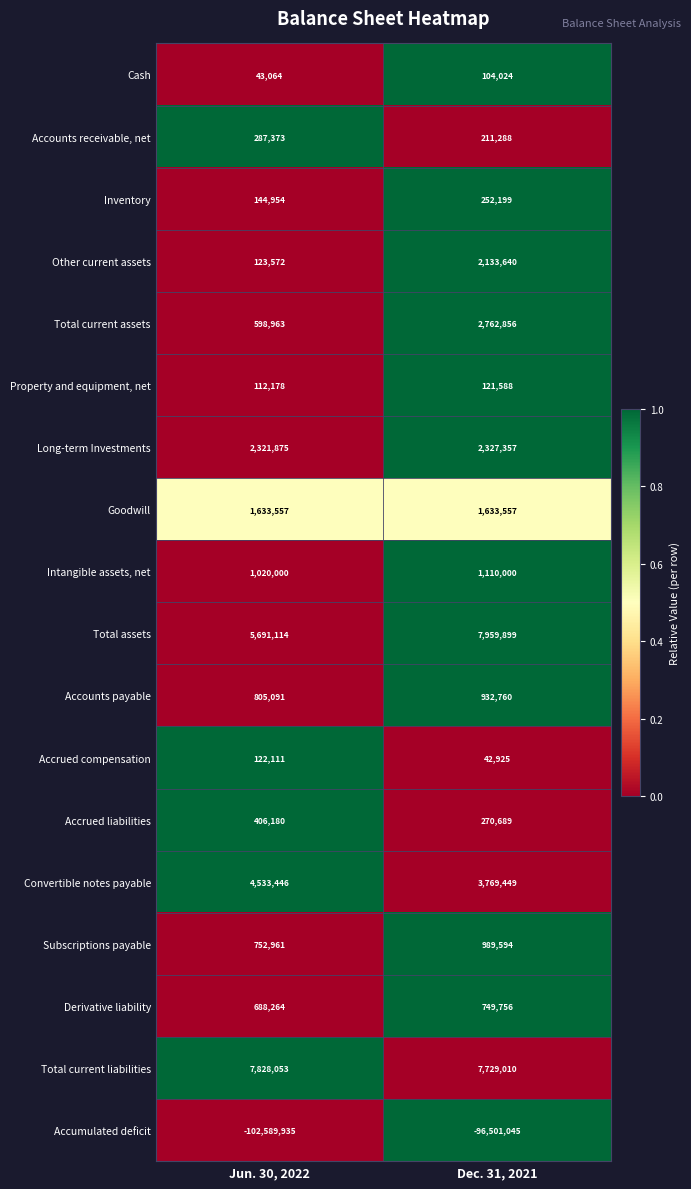

What is the difference between the highest and lowest values at Dec. 31, 2021?

104460944